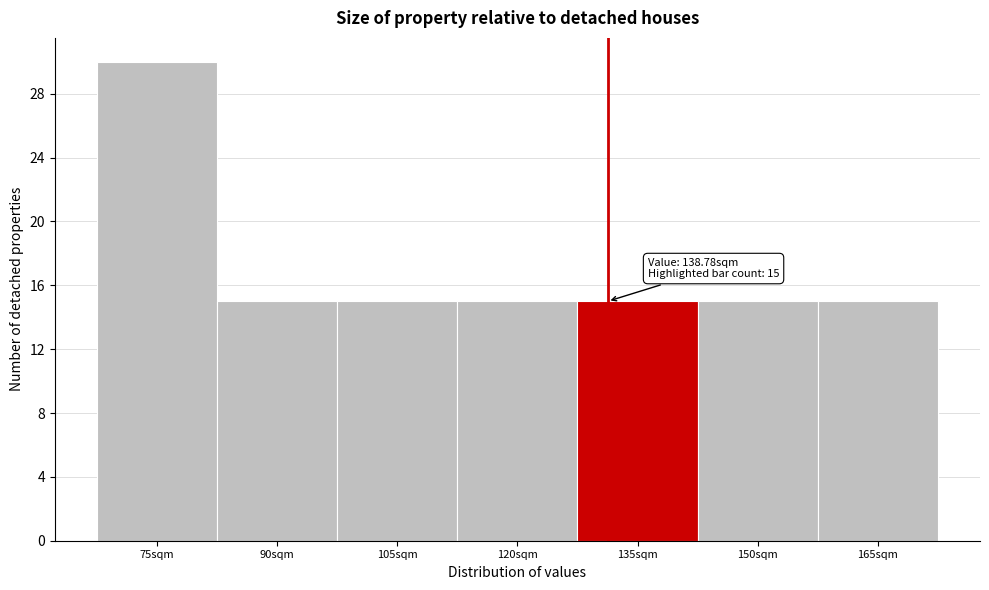

Reading right to left, extract all data points from this chart.

15	15	15	15	15	15	30